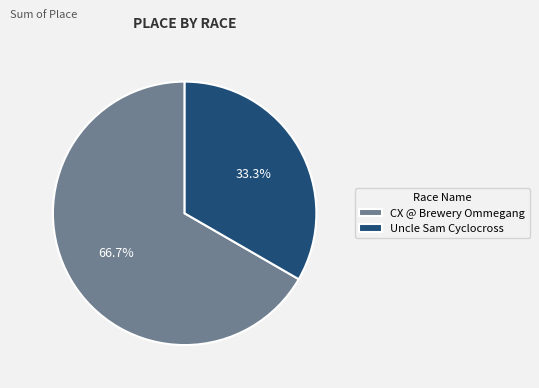

Combined, what portion of the pie is CX @ Brewery Ommegang and Uncle Sam Cyclocross?

100.0%